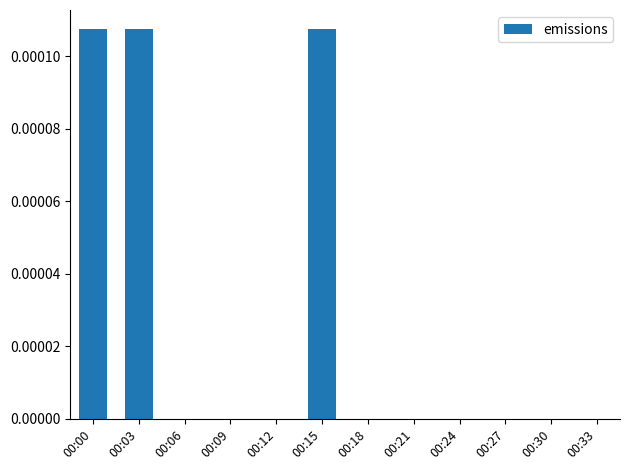

True or false: the data shows 0.0 at 00:21.

True